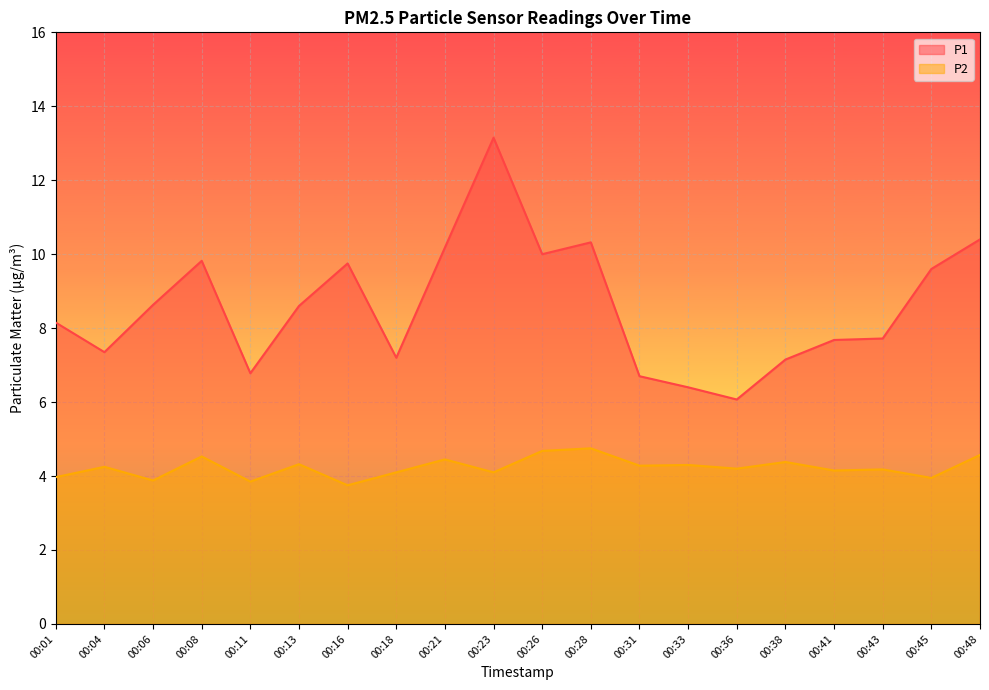

Reading left to right, extract all data points from this chart.

P1: 8.2	7.3	8.6	9.8	6.8	8.6	9.8	7.2	10.2	13.2	10.0	10.3	6.7	6.4	6.1	7.2	7.7	7.7	9.6	10.4
P2: 4.0	4.2	3.9	4.5	3.9	4.3	3.8	4.1	4.5	4.1	4.7	4.8	4.3	4.3	4.2	4.4	4.2	4.2	4.0	4.6